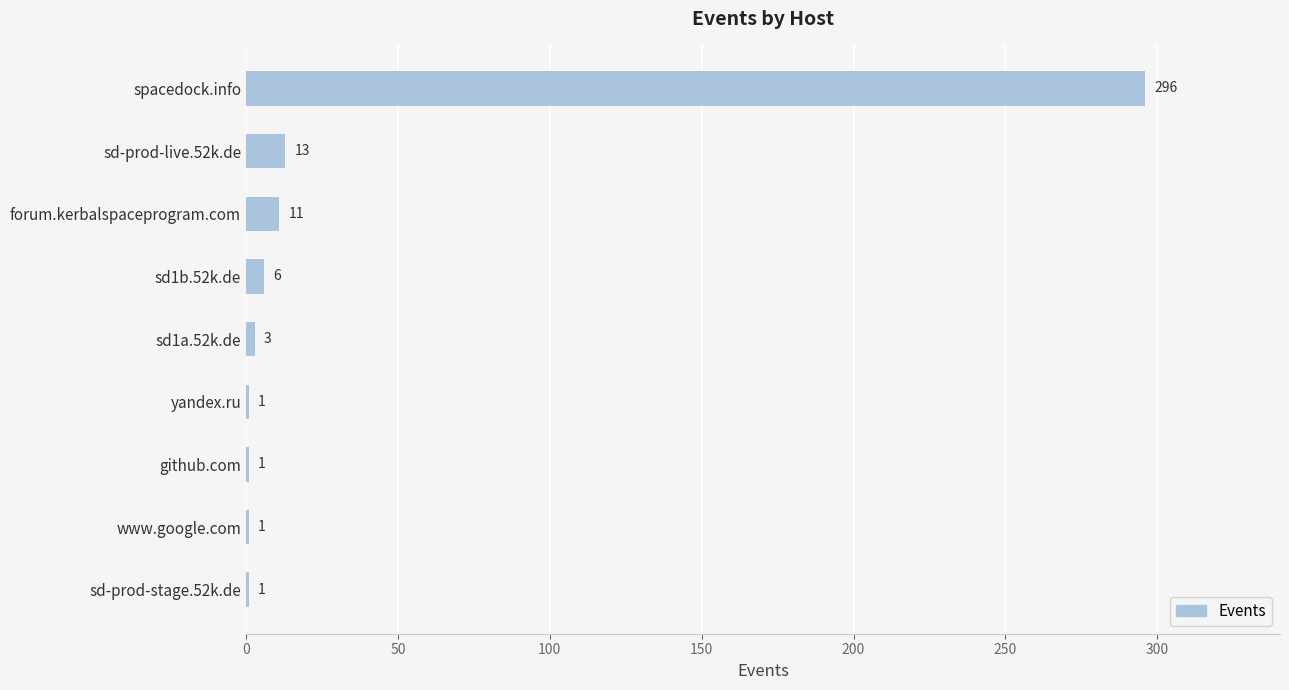

What is the average value?

37